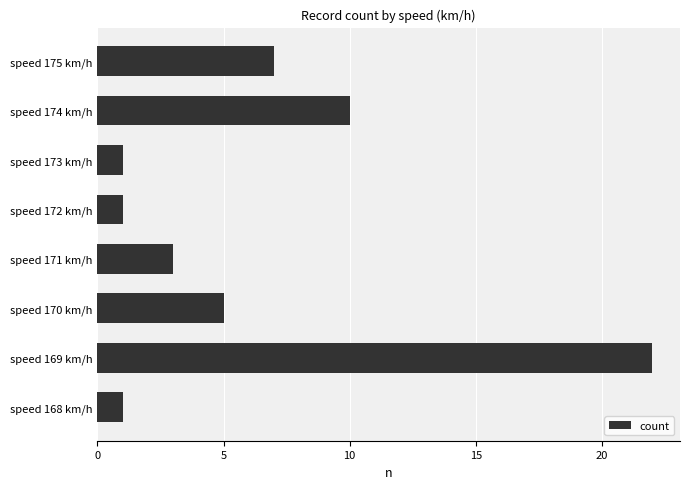

What is the greatest value displayed?

22